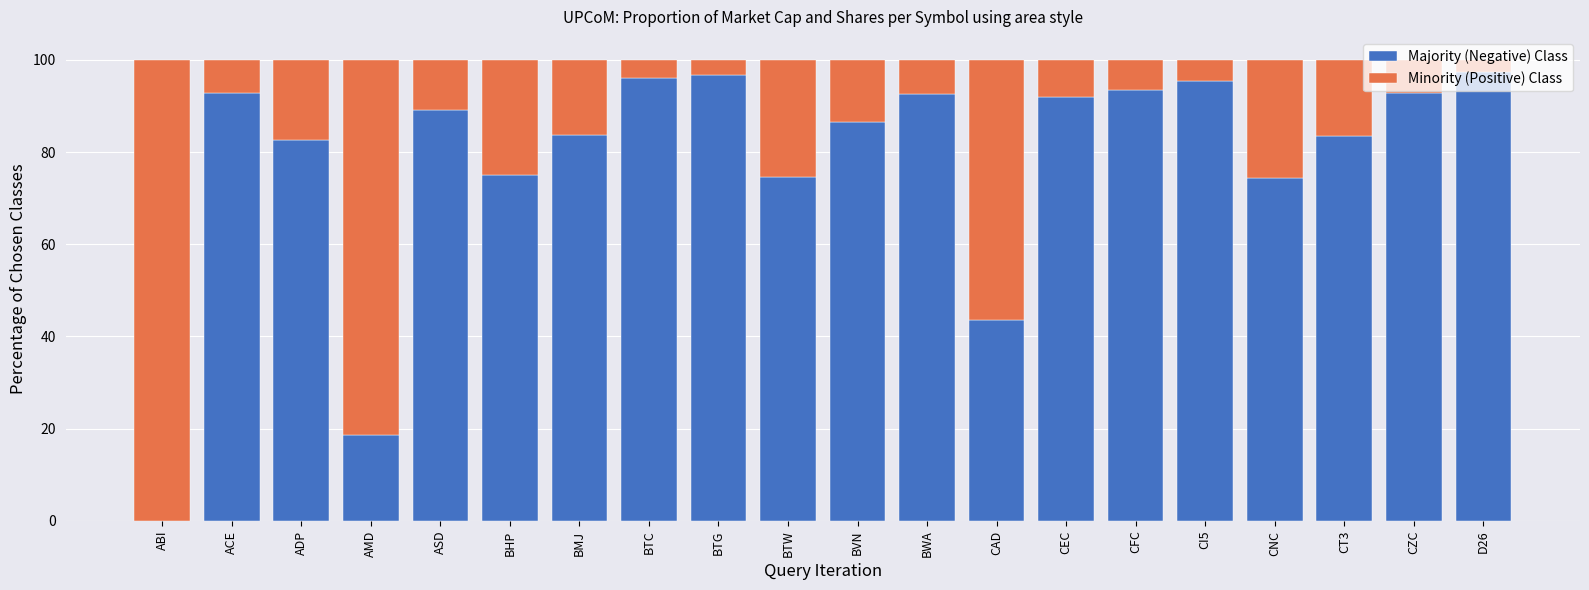

What are all the series names shown in the legend?

Majority (Negative) Class, Minority (Positive) Class